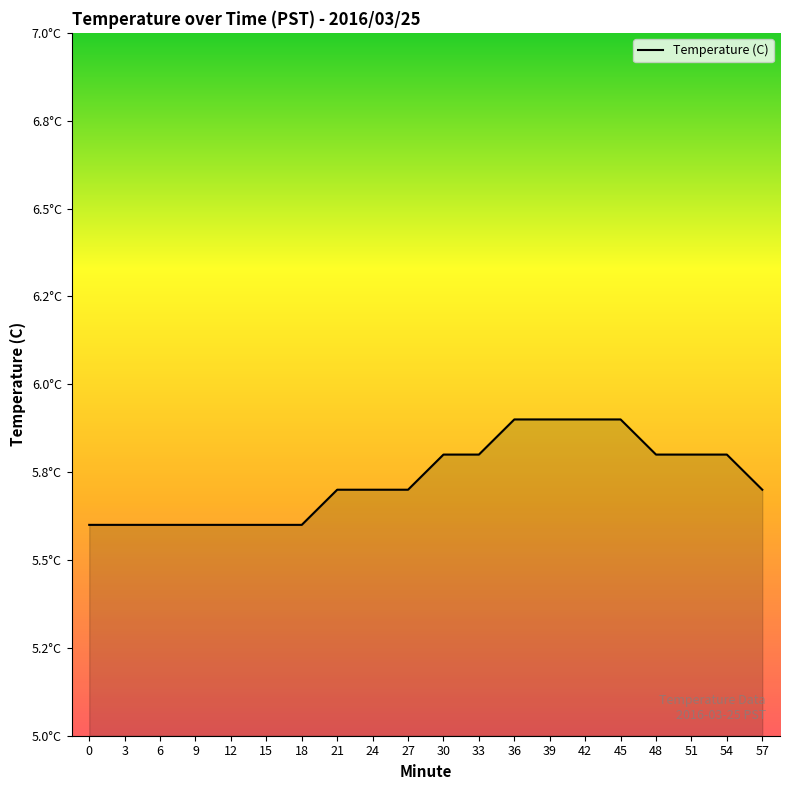

What is the ratio of the value at 51 to the value at 39?

1.0